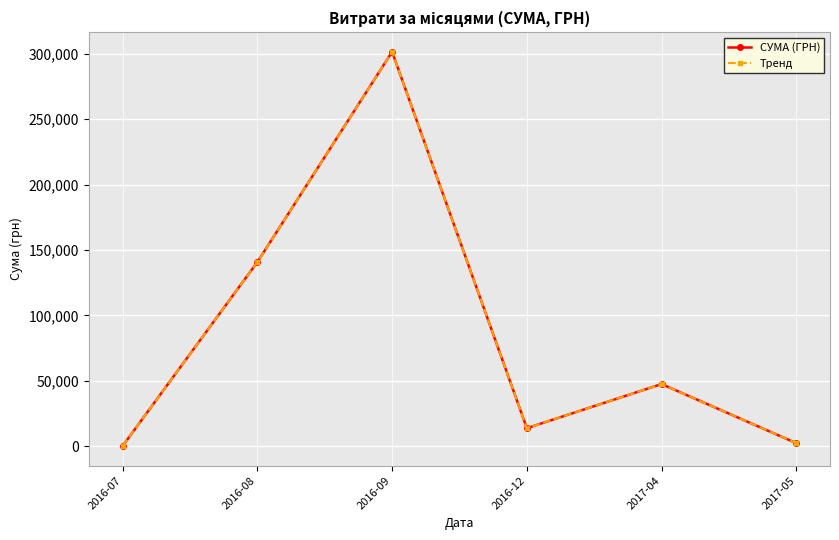

At how many categories does at least one series exceed 38402?

3